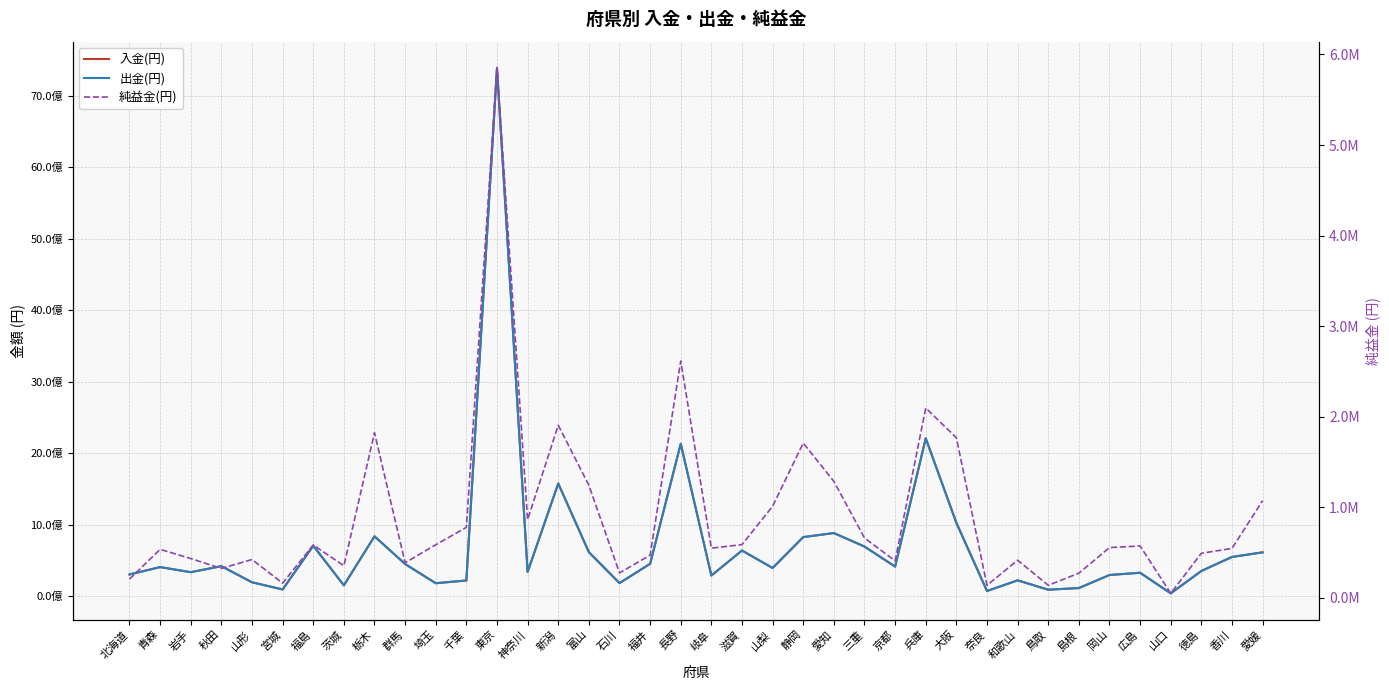

In 純益金(円), how many points are lower than both neighbors (excluding endpoints)?

11